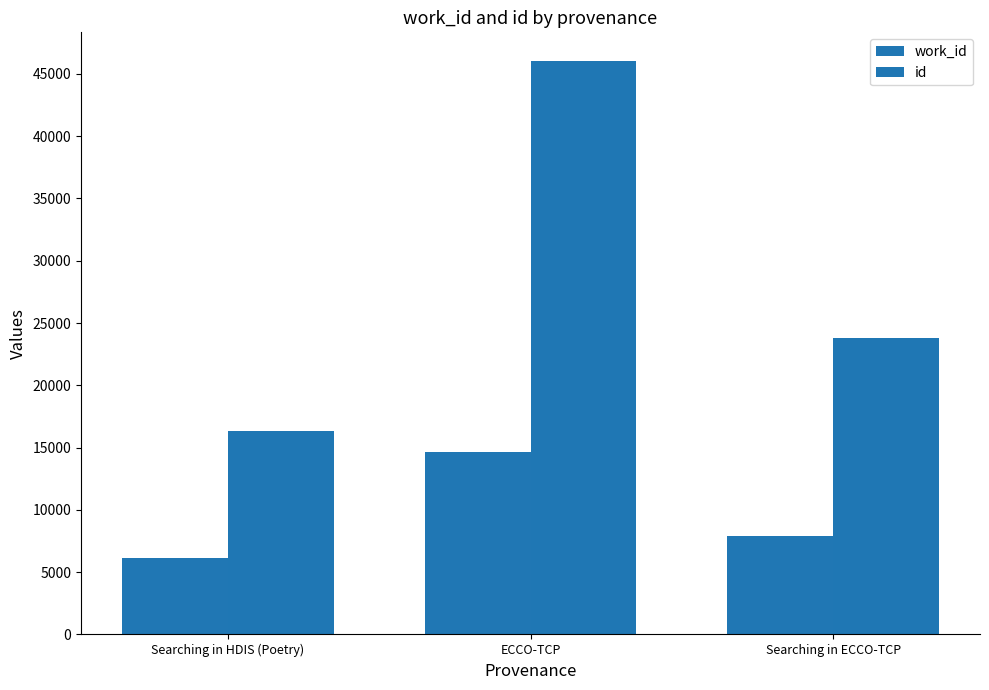

List the series in order of their overall mean, highest first.

id, work_id